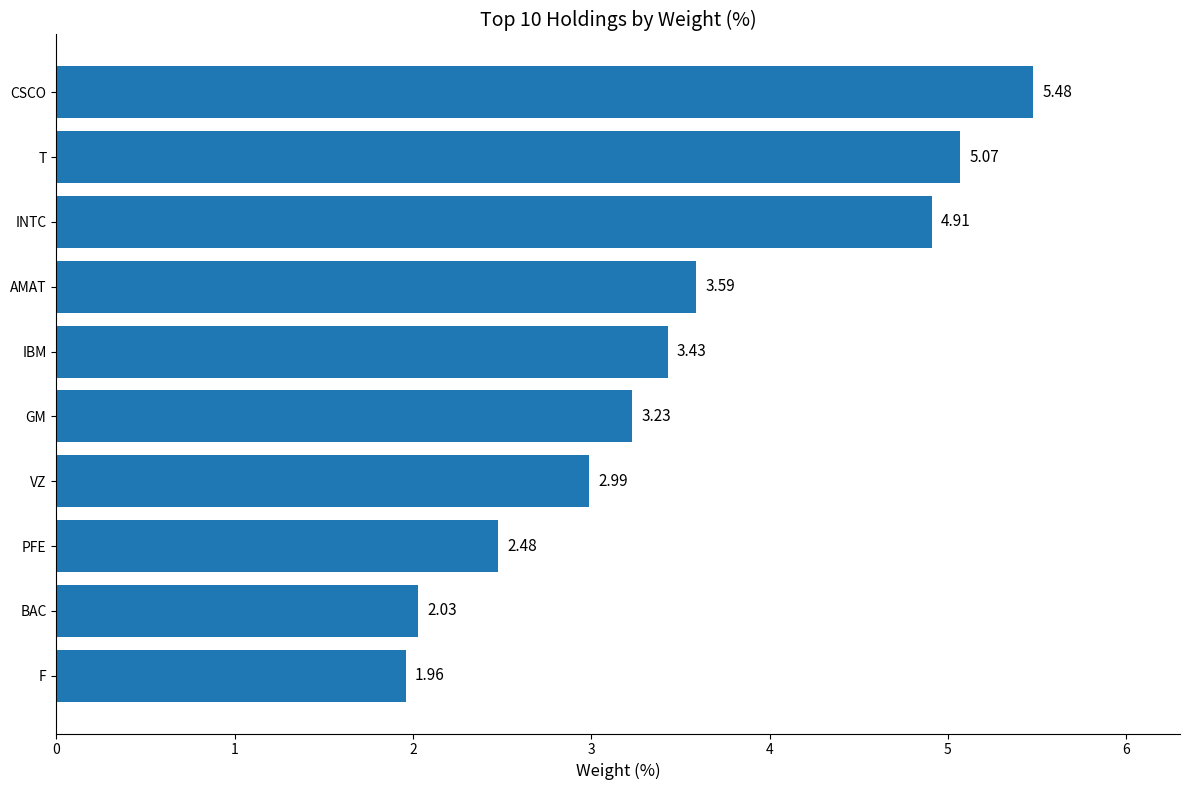

Approximately how many times larger is the value at GM compared to AMAT?

0.9